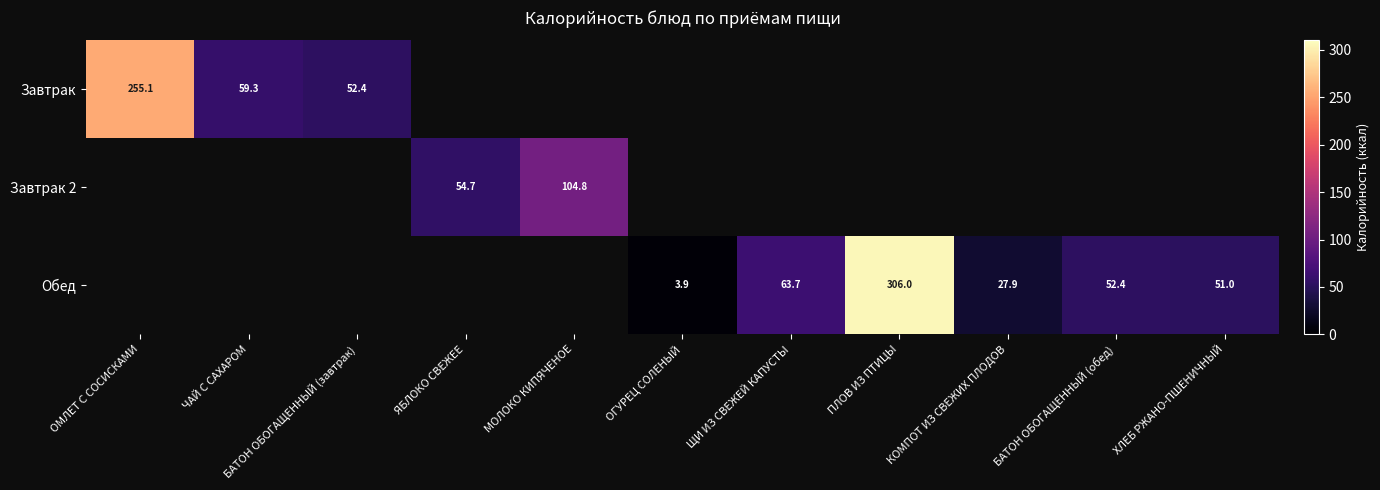

True or false: Обед has a value of 2.3 at ОГУРЕЦ СОЛЕНЫЙ.

False